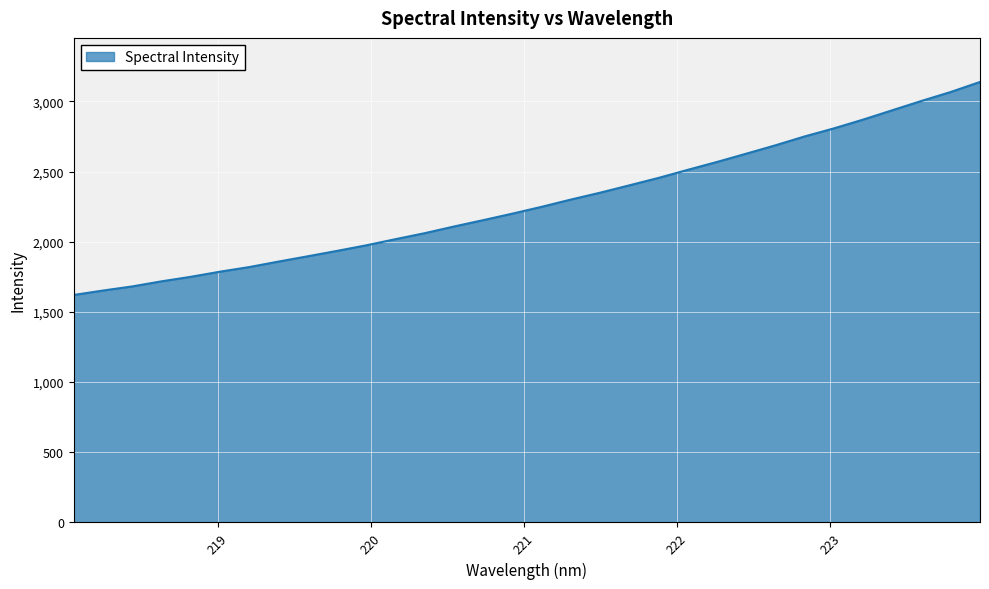

What is the smallest value displayed?

1621.2